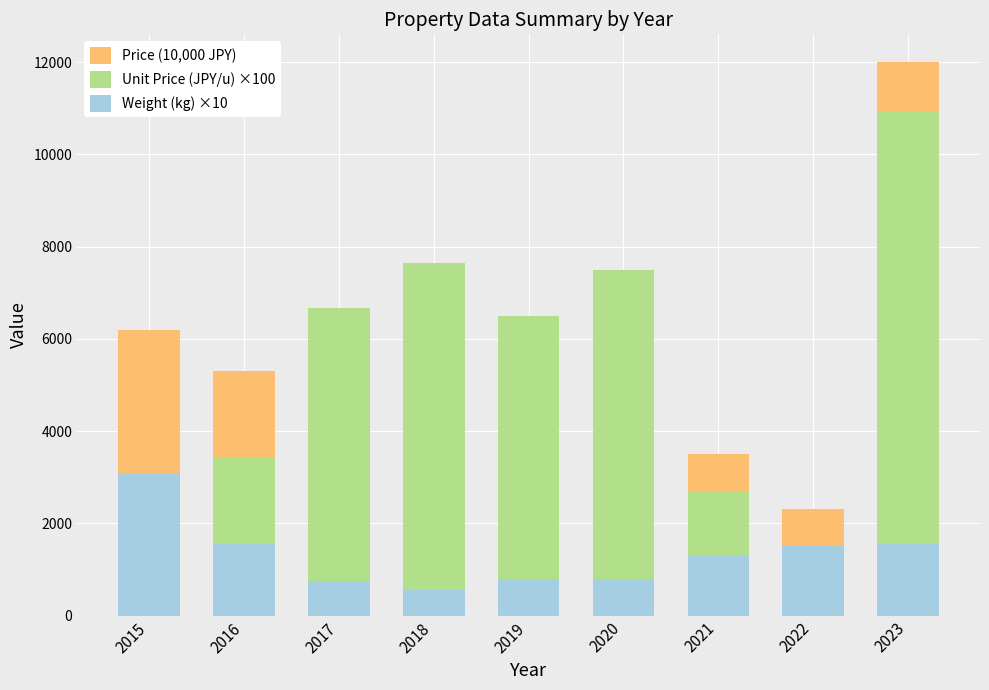

At which label does Unit Price (JPY/u) ×100 reach its peak?

2023